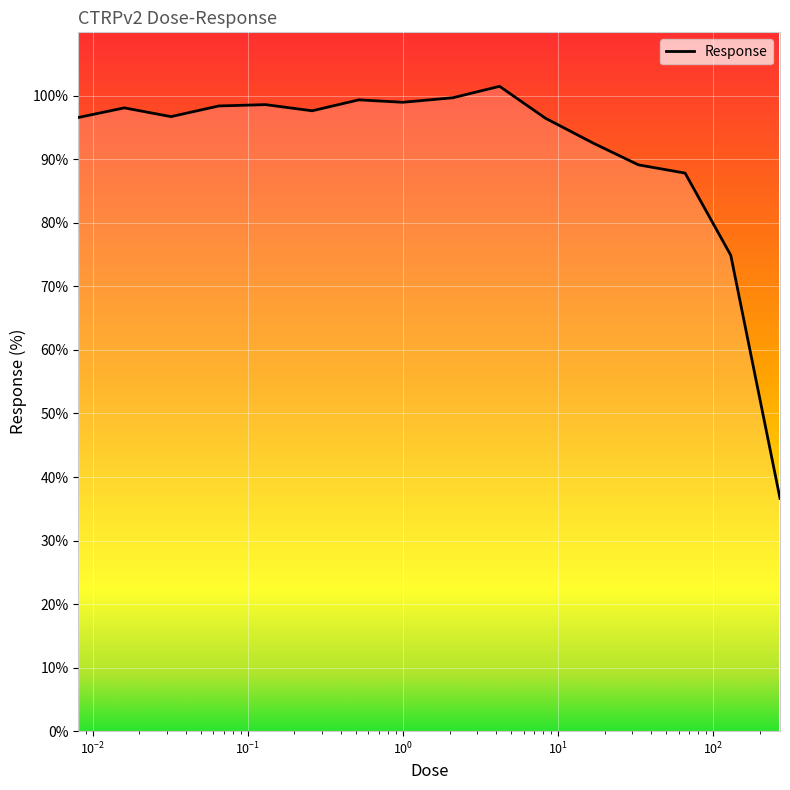

What is the minimum value shown in the chart?

36.6